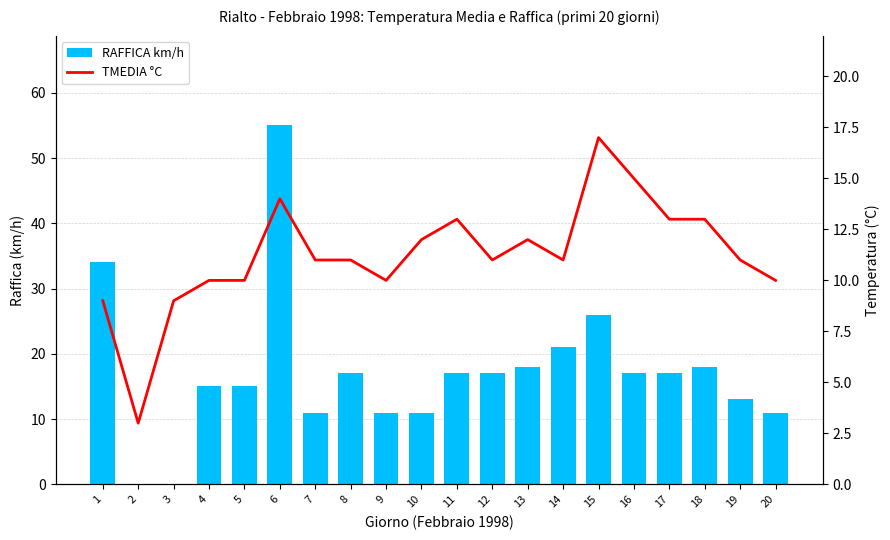

What is the difference between the RAFFICA km/h values at 1 and 20?

23